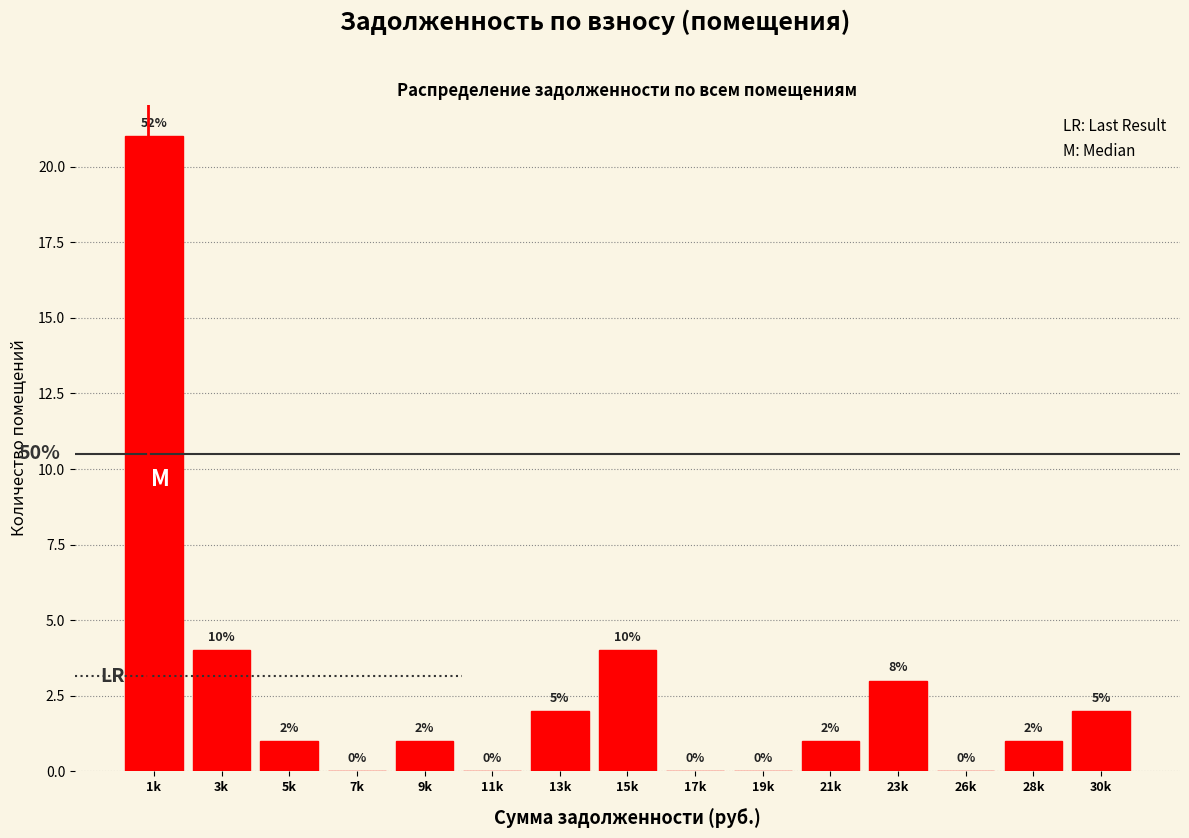

Reading left to right, transcribe all the data shown in this chart.

1k=21	3k=4	5k=1	7k=0	9k=1	11k=0	13k=2	15k=4	17k=0	19k=0	21k=1	23k=3	26k=0	28k=1	30k=2